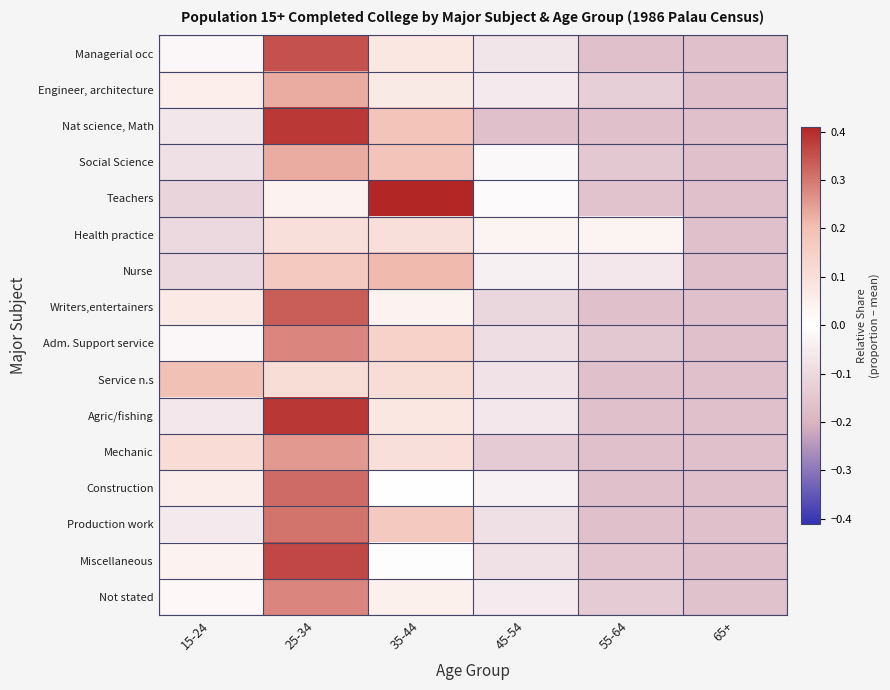

What is the total value across all series at 25-34?

4.1